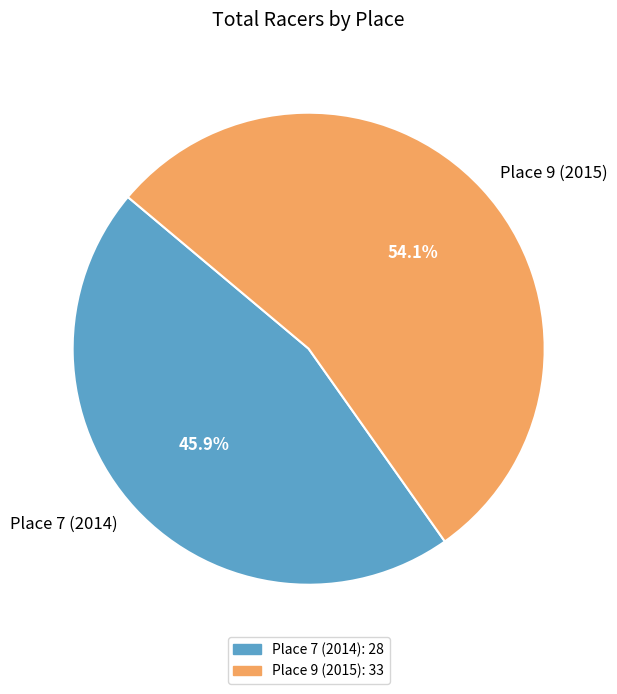

To the nearest percent, what percentage of the pie is Place 9 (2015)?

54%